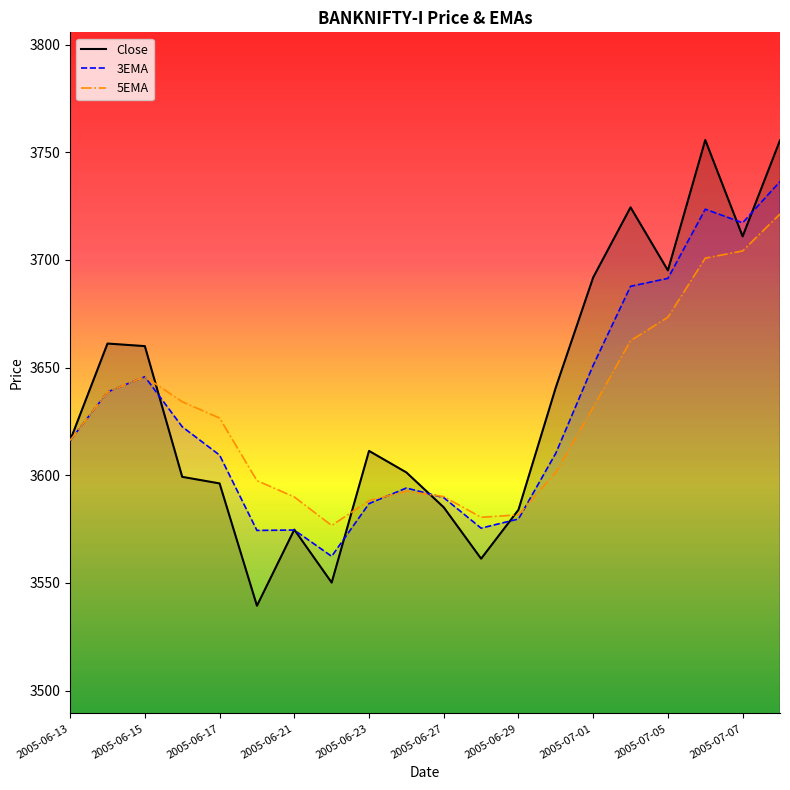

True or false: 5EMA and Close cross at least once.

True